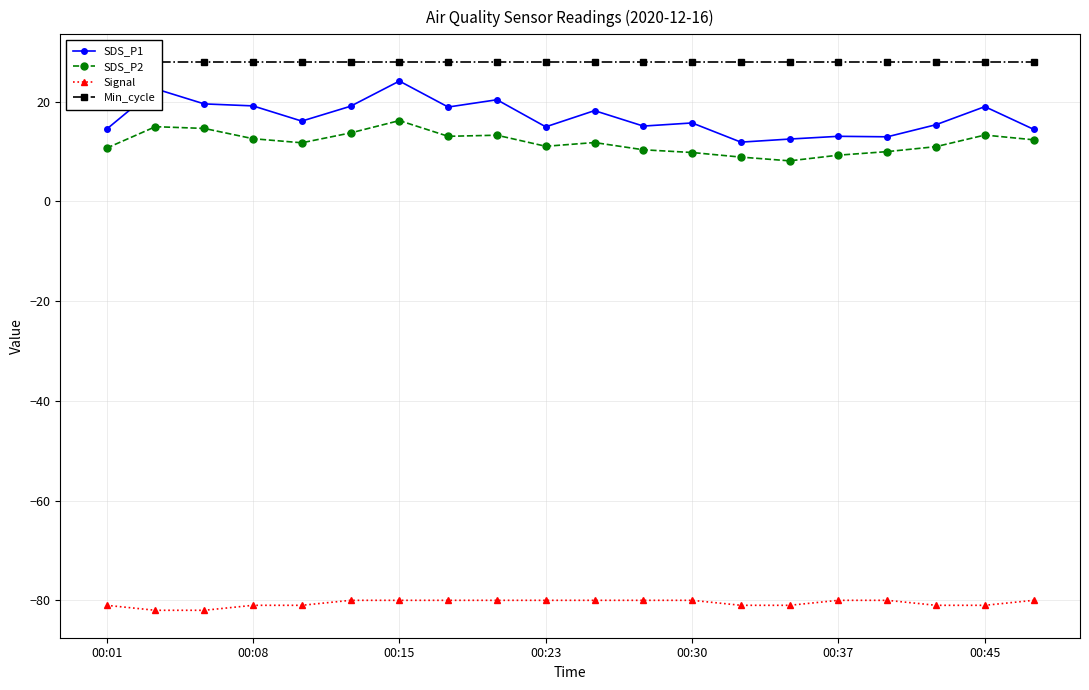

The Min_cycle series shows 28.0 at 10. True or false?

True